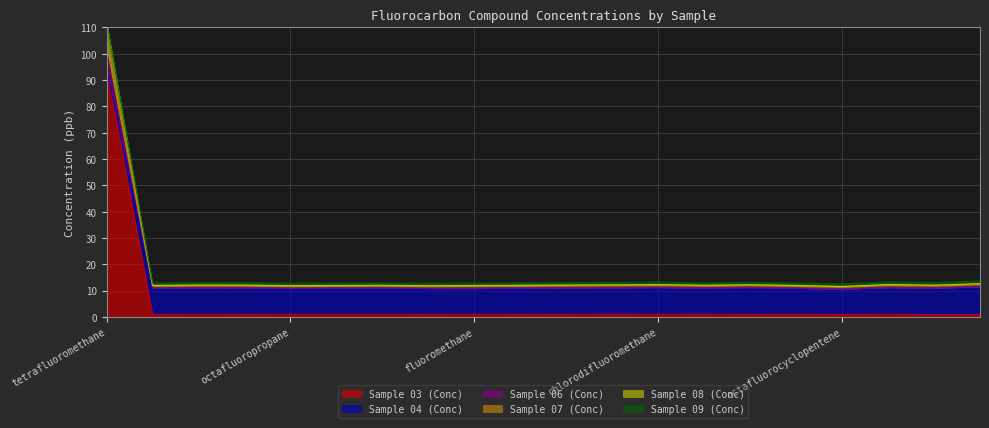

At which category is the sum across all series the highest?

tetrafluoromethane